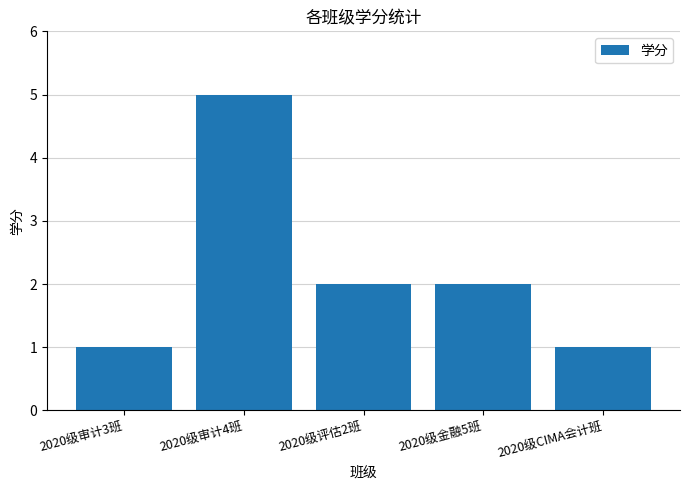

Reading left to right, extract all data points from this chart.

2020级审计3班=1	2020级审计4班=5	2020级评估2班=2	2020级金融5班=2	2020级CIMA会计班=1